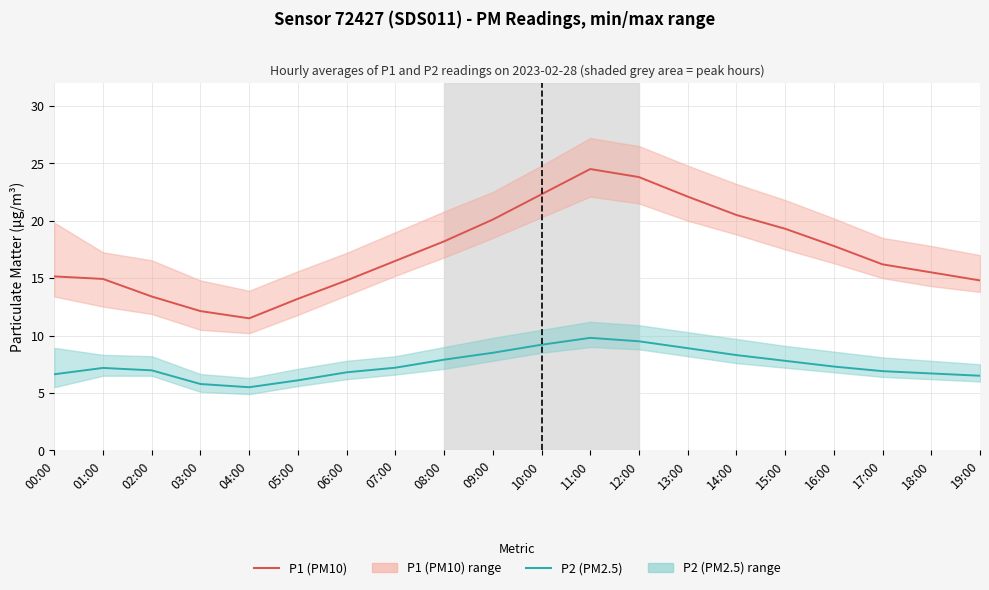

How many lines are shown in the chart?

2